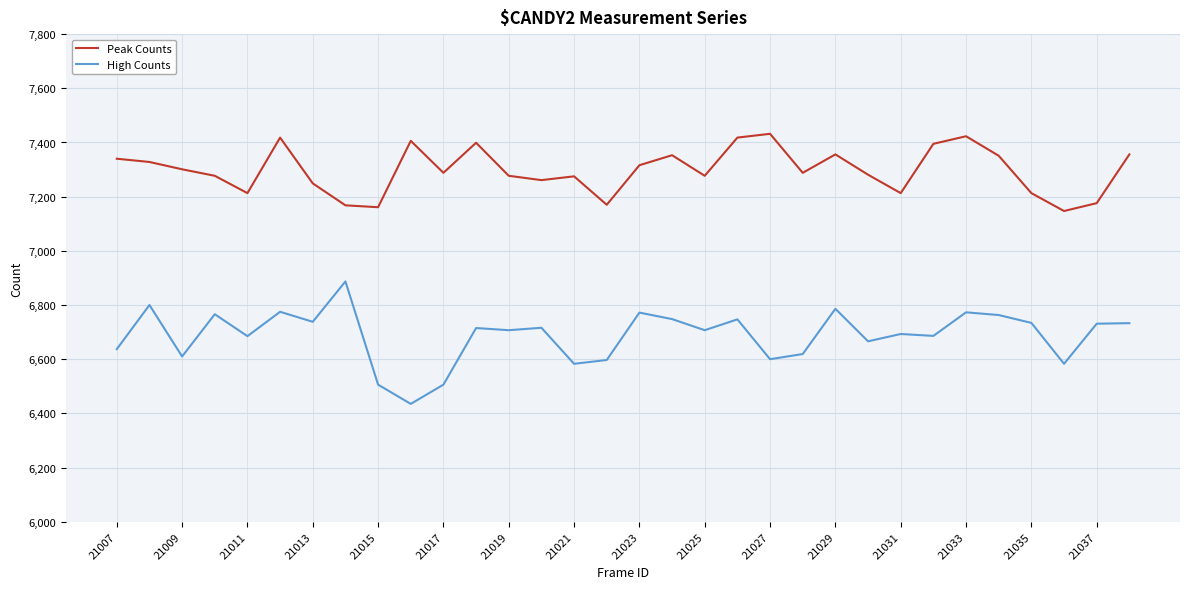

True or false: Peak Counts and High Counts intersect in this chart.

False